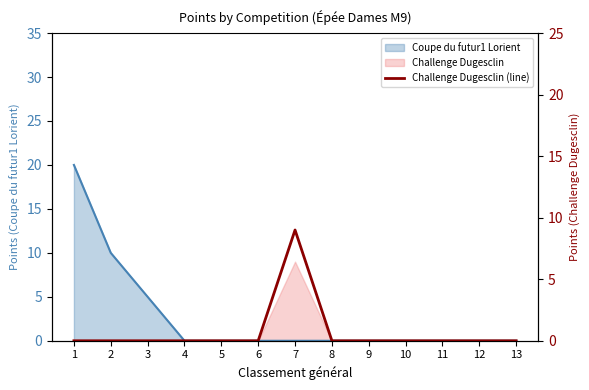

True or false: there are more than 2 points higher than both neighbors.

False